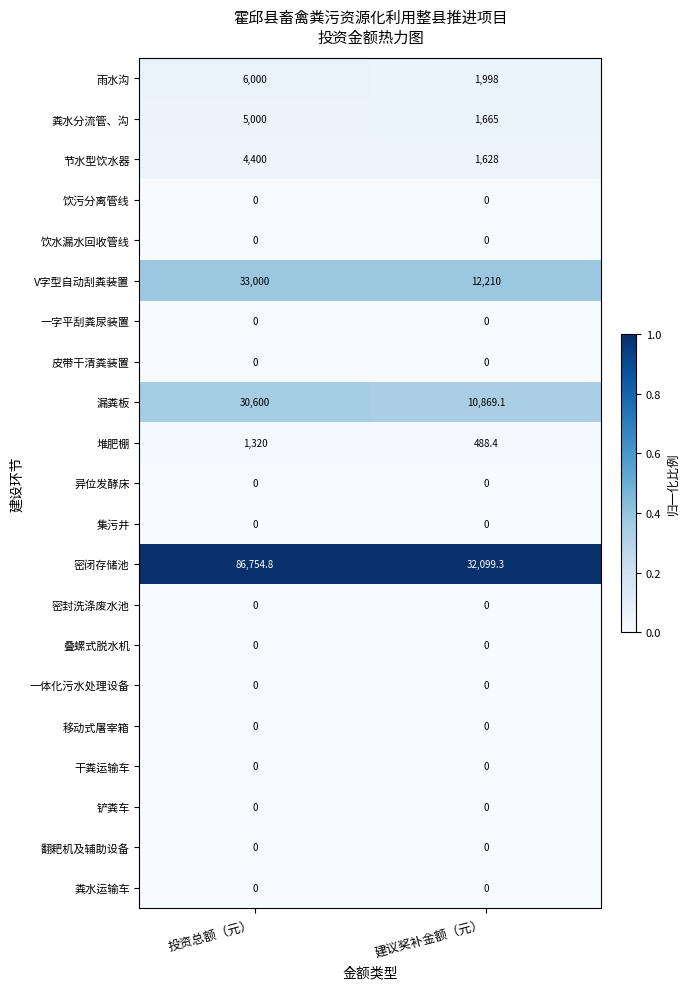

What is the total value across all series at 投资总额（元）?

167074.8